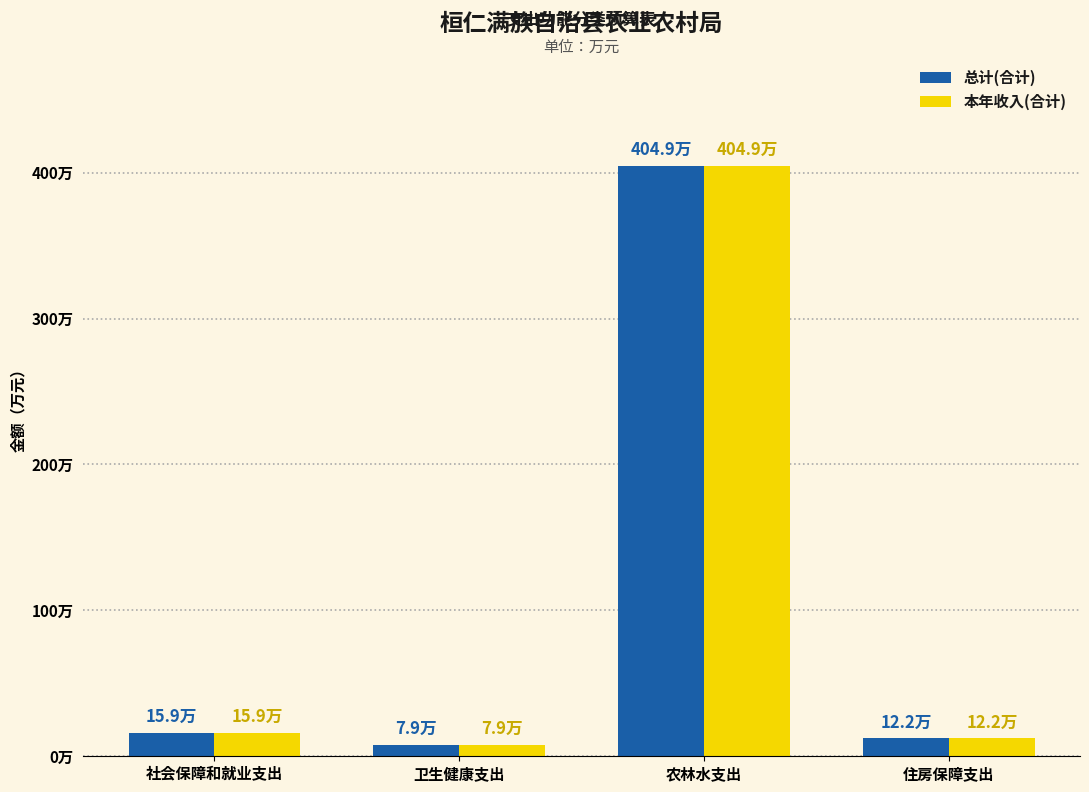

Are the bars horizontal?

No